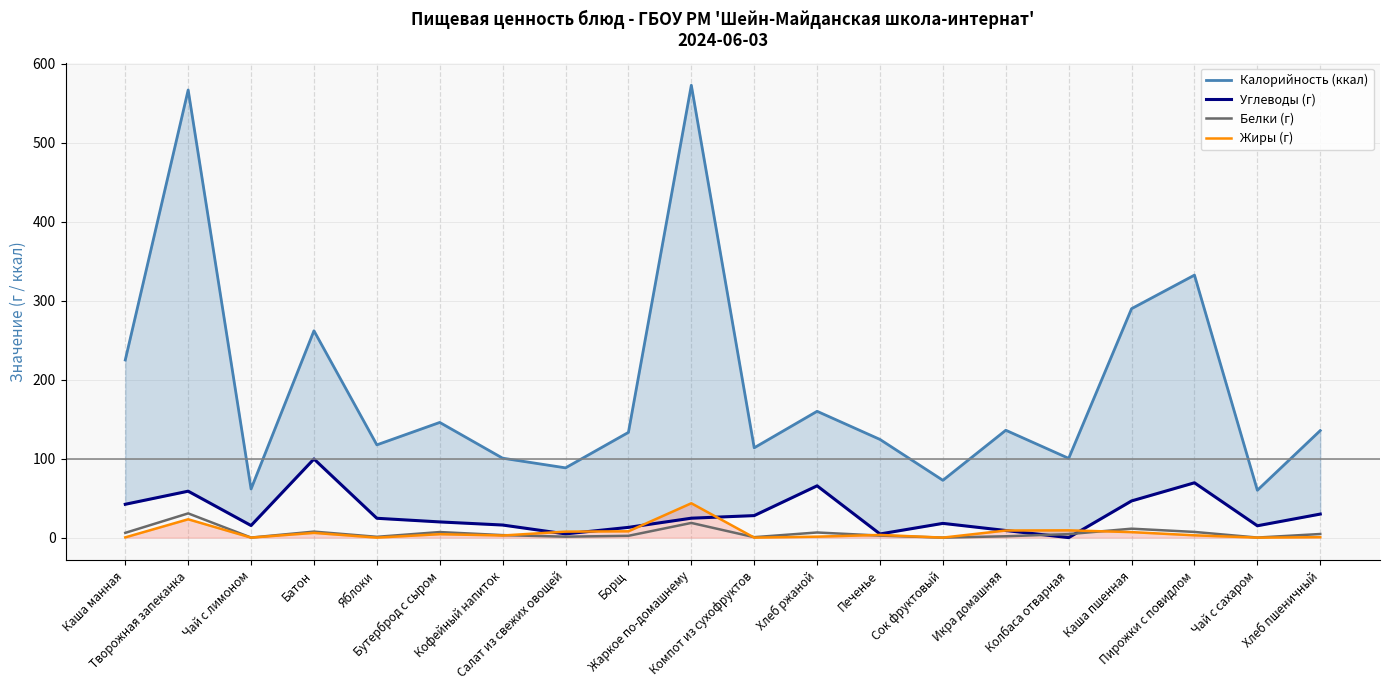

What is the difference between the Калорийность (ккал) values at Кофейный напиток and Яблоки?

16.9